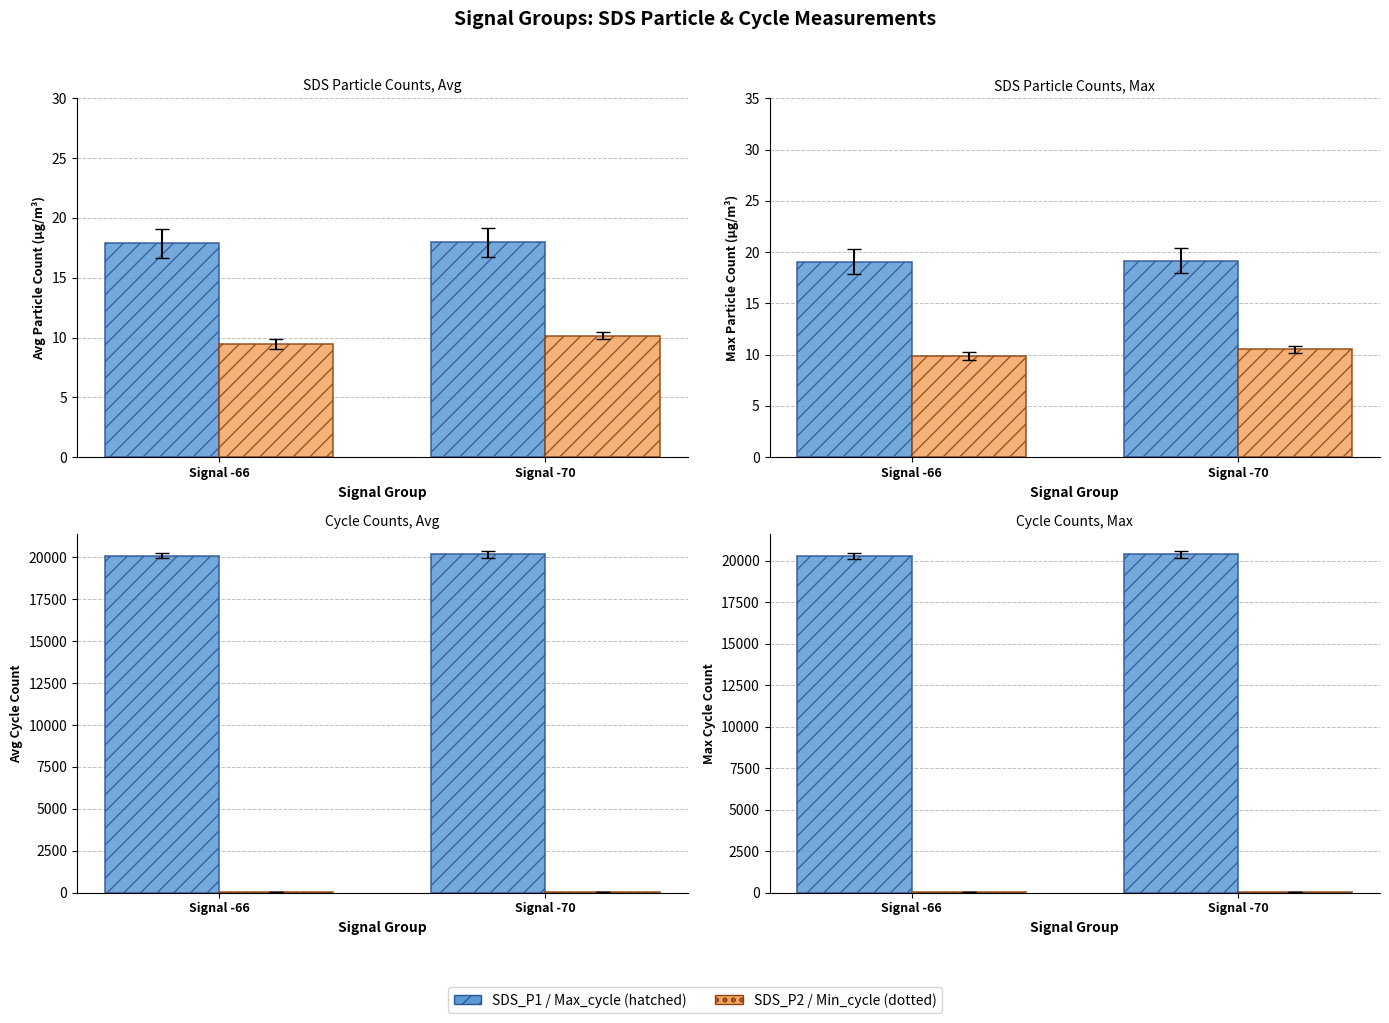

What is the approximate value of Max_cycle at Signal -70?

20381.2